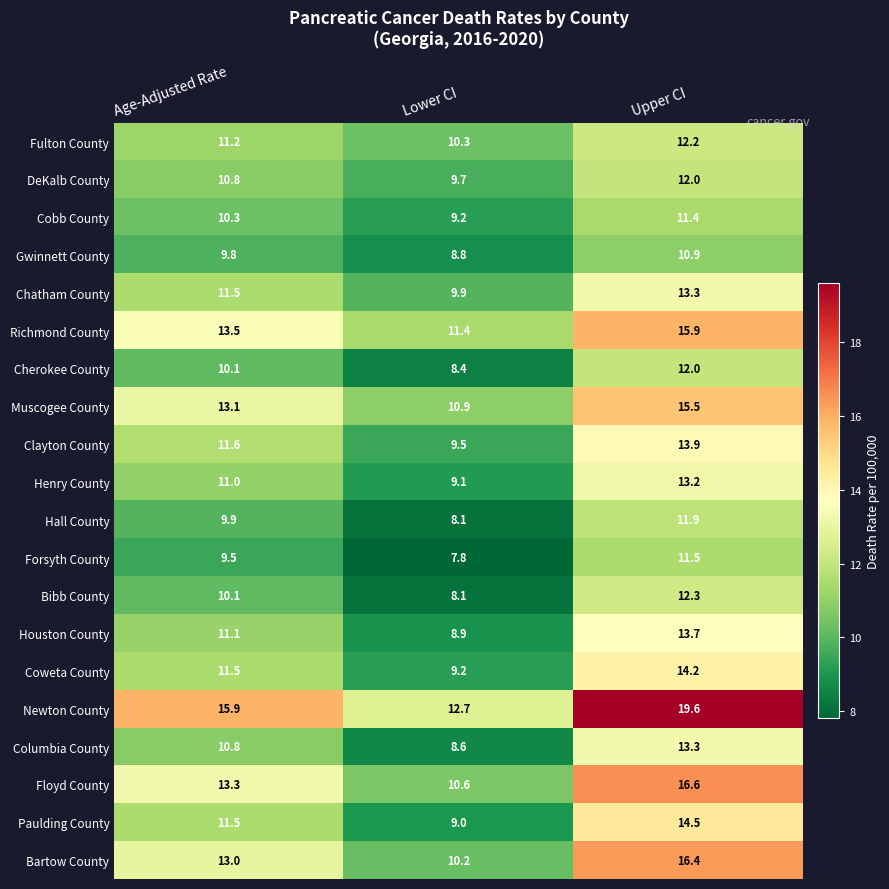

Is it true that Paulding County equals 20.1 at Age-Adjusted Rate?

False